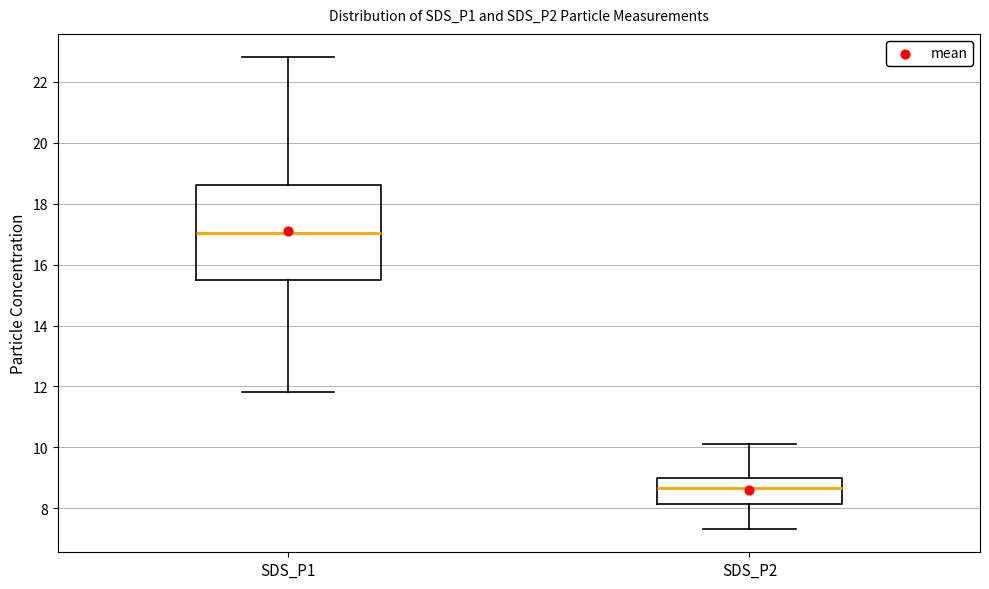

Which box is the tallest, from its lower edge to its upper edge?

SDS_P1